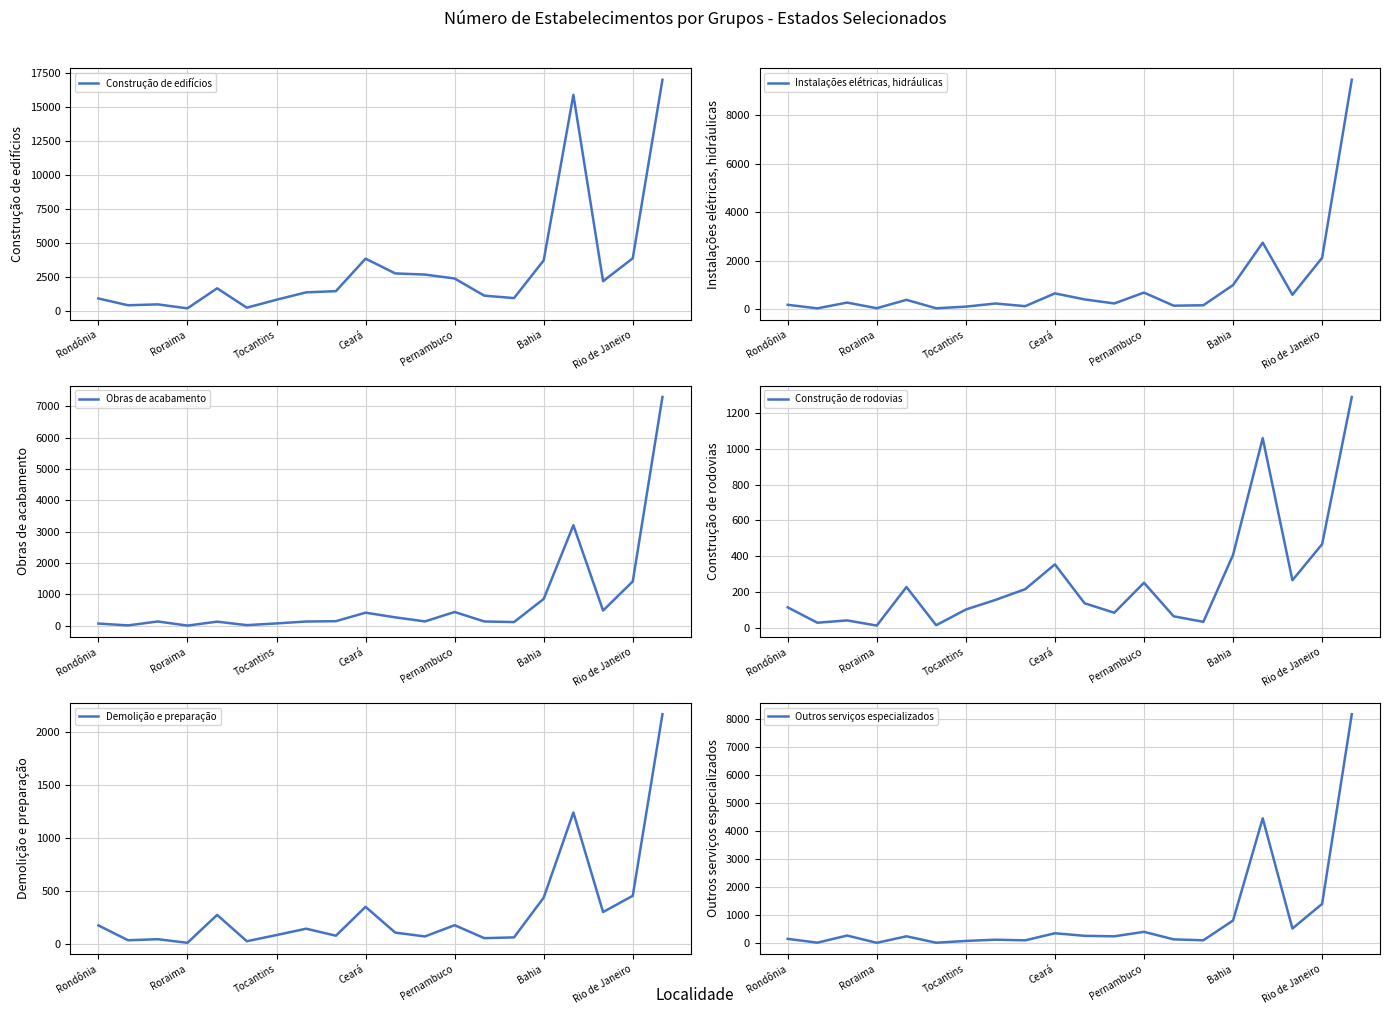

What is the highest value of the Construção de rodovias series?

1292